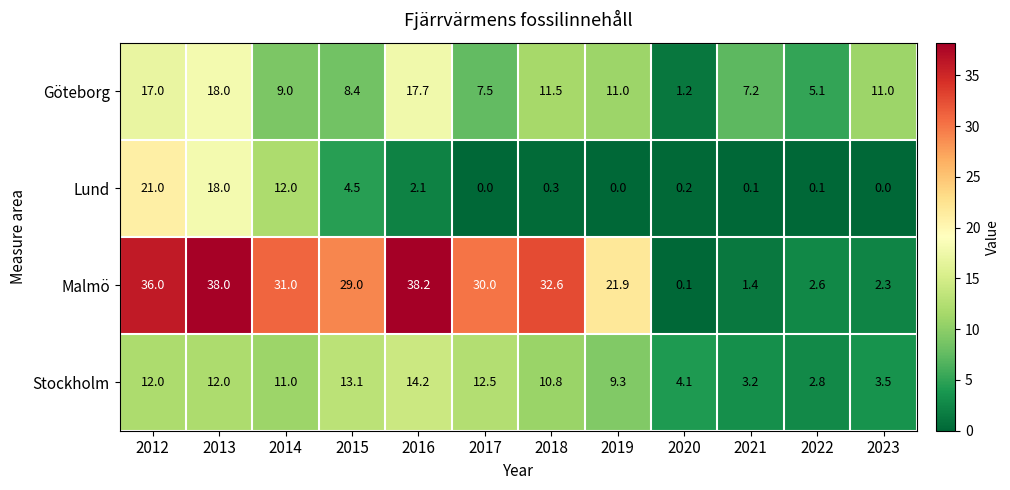

Which series has the largest total across all categories?

Malmö